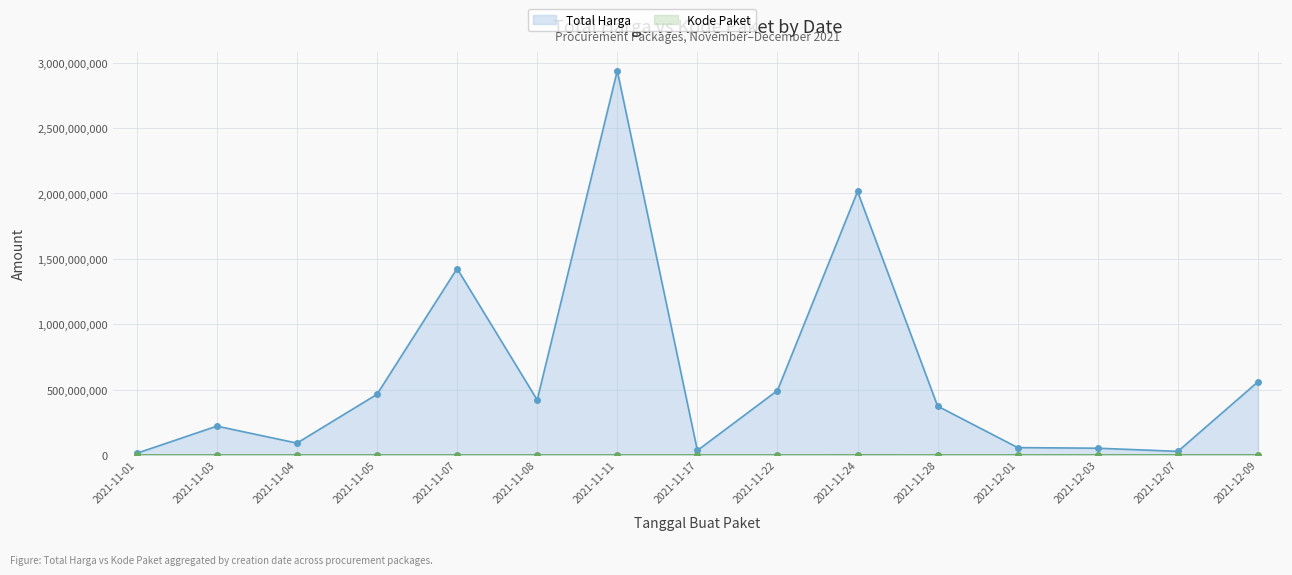

What is the spread (max minus min) of values at 2021-11-28?

373312899